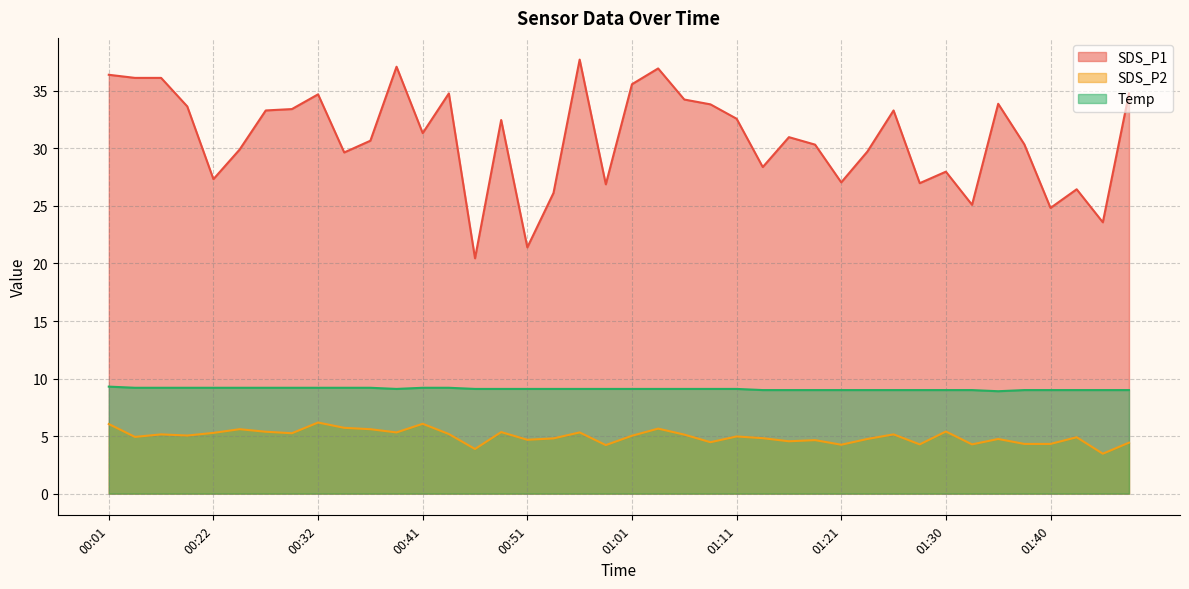

How many values in the Temp series exceed 9?

25